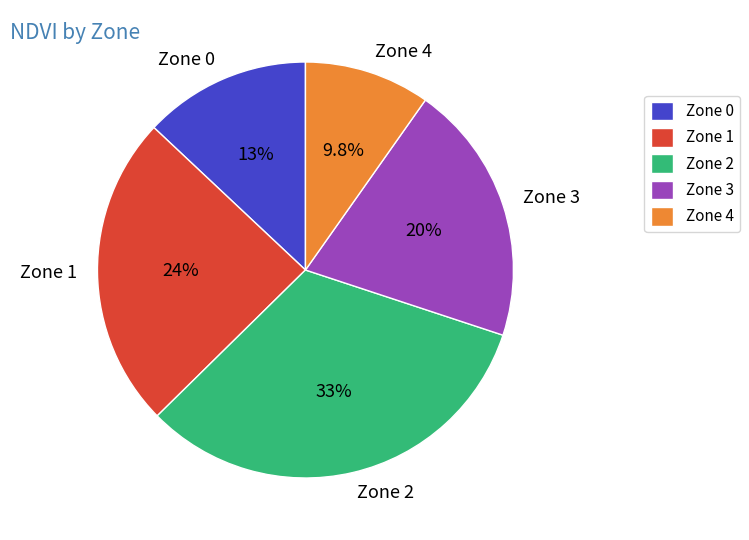

Which slice is the largest?

Zone 2